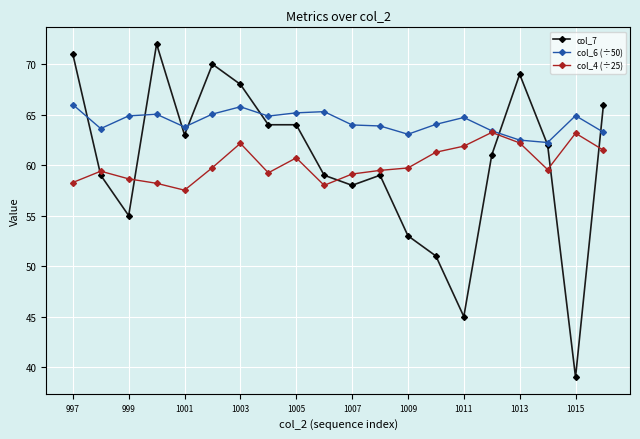

What is the value of the col_7 point at the 3rd from the left?

55.0